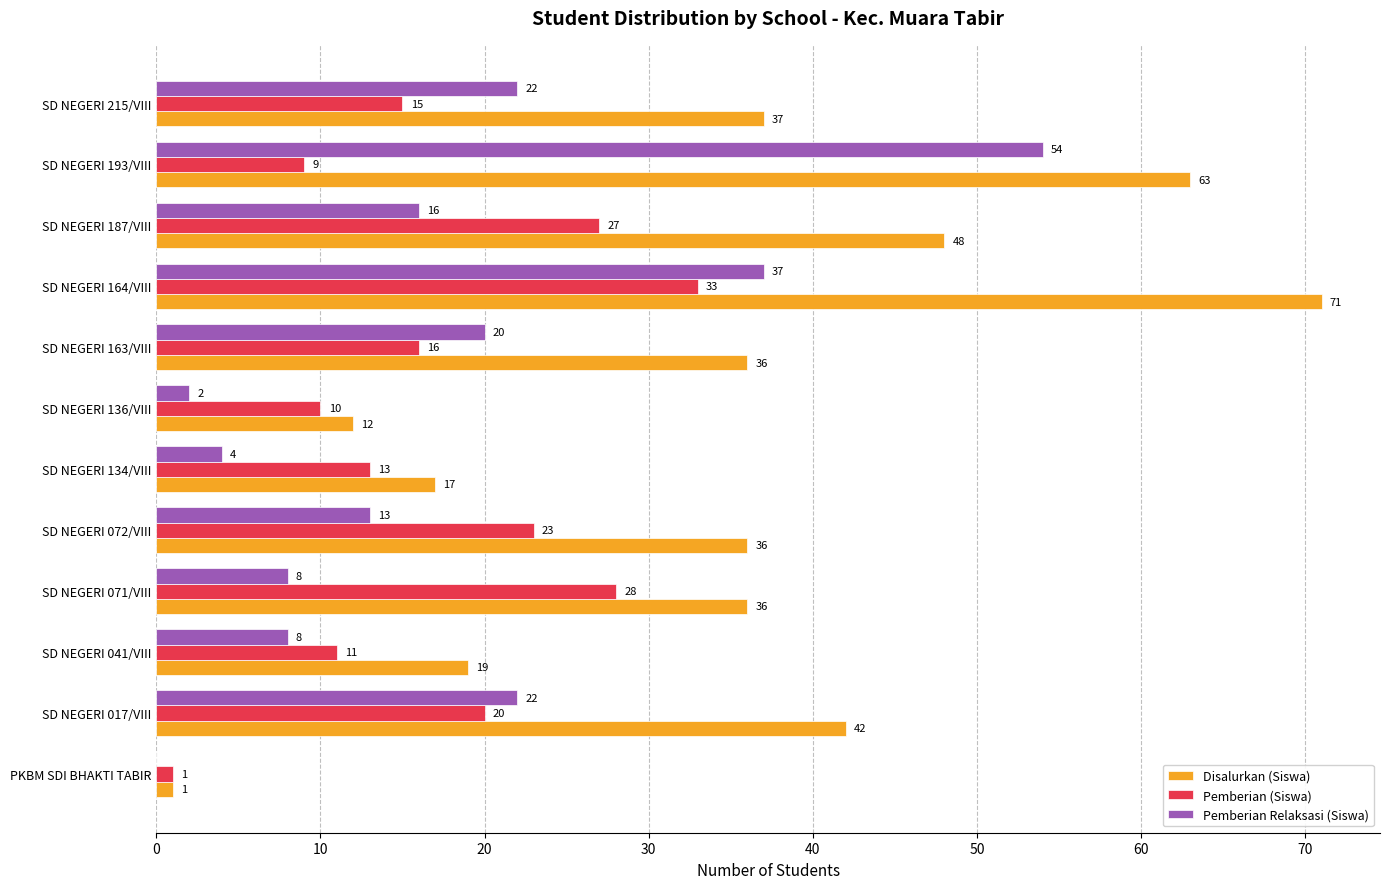

The Pemberian (Siswa) series shows 10 at SD NEGERI 136/VIII. True or false?

True